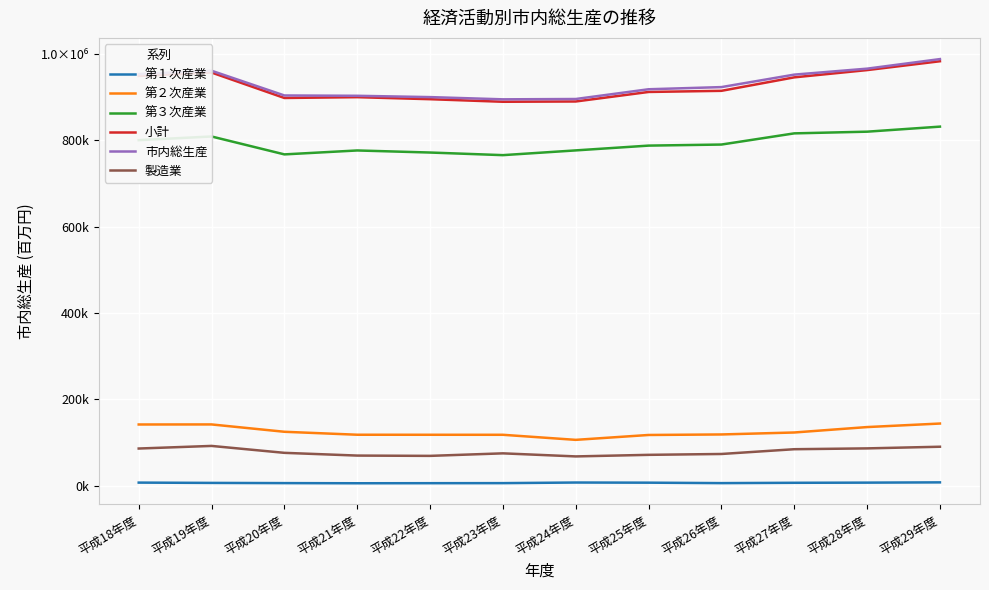

Is this an area chart (filled region under the line)?

No